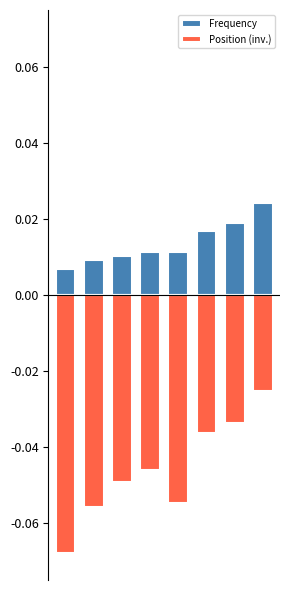

How many data points does each series have?

8